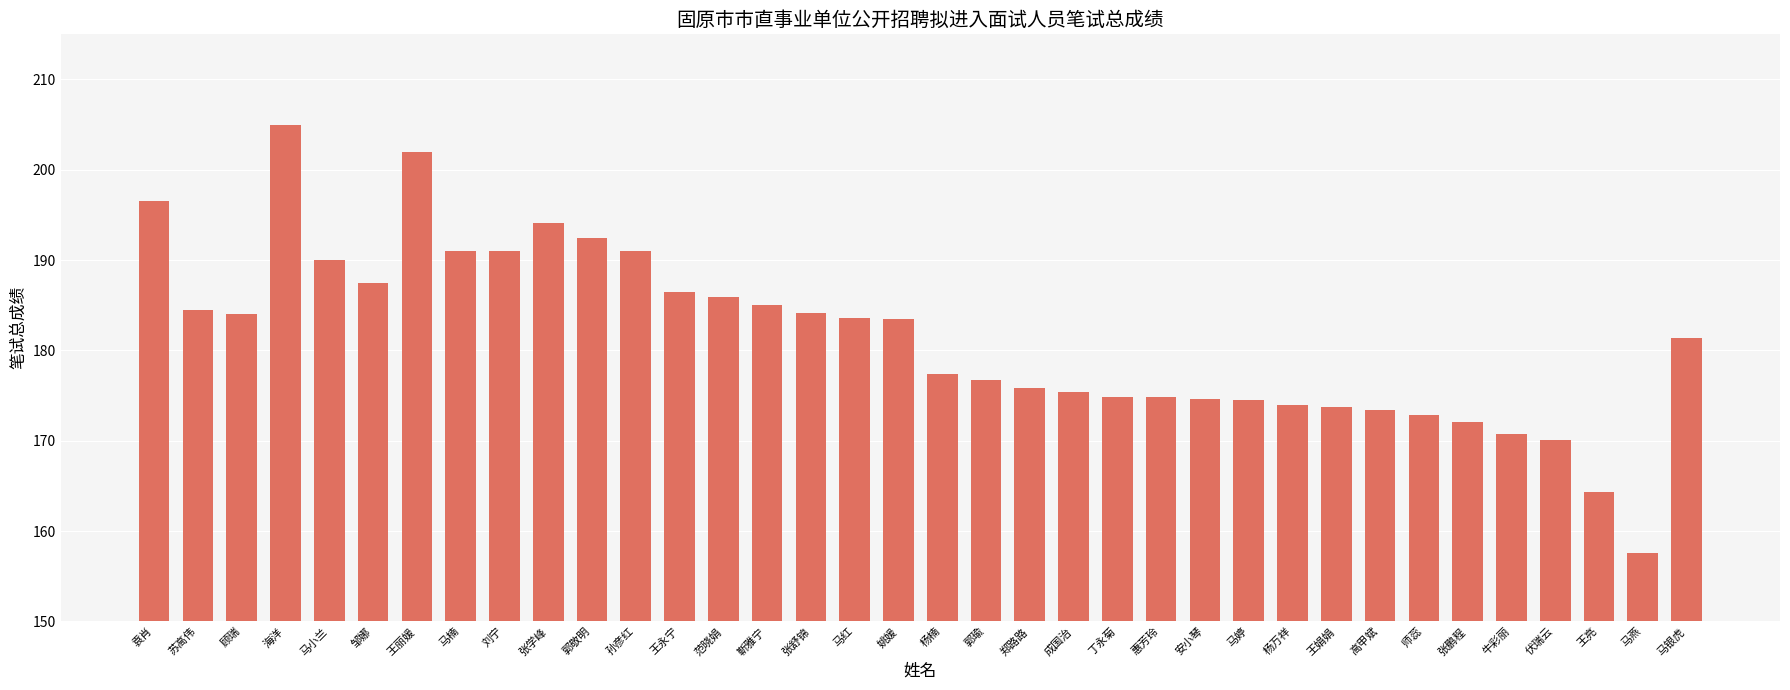

Are the bars grouped side by side (vs. stacked)?

No